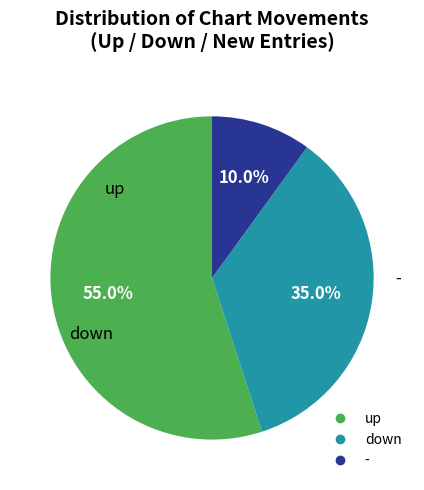

What is the largest slice in the pie chart?

up